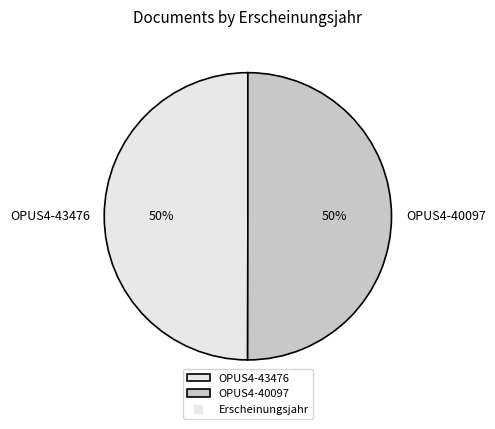

To the nearest percent, what is the combined percentage of OPUS4-40097 and OPUS4-43476?

100%